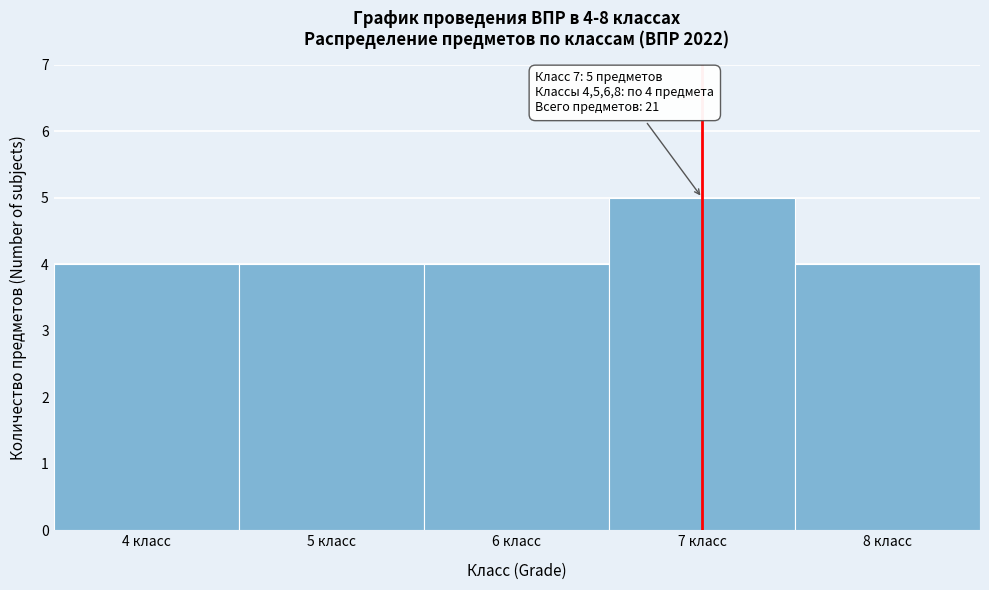

Which range on the x-axis has the tallest bar?

6.5 to 7.5